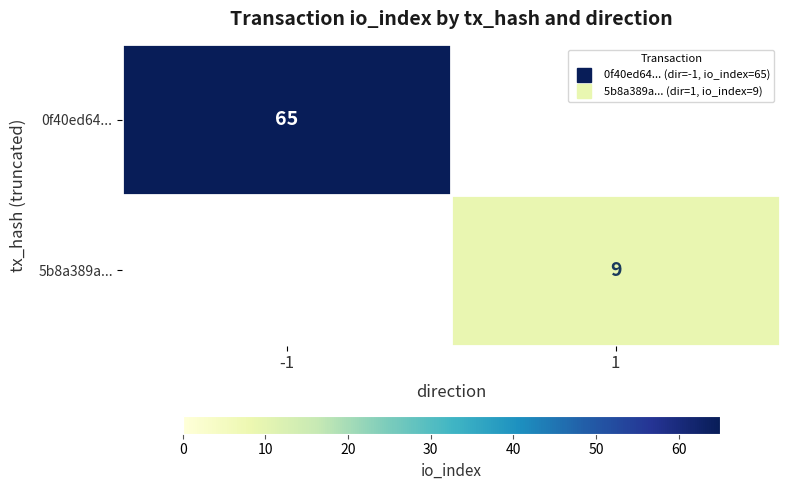

What is the maximum value for 0f40ed64...?

65.0